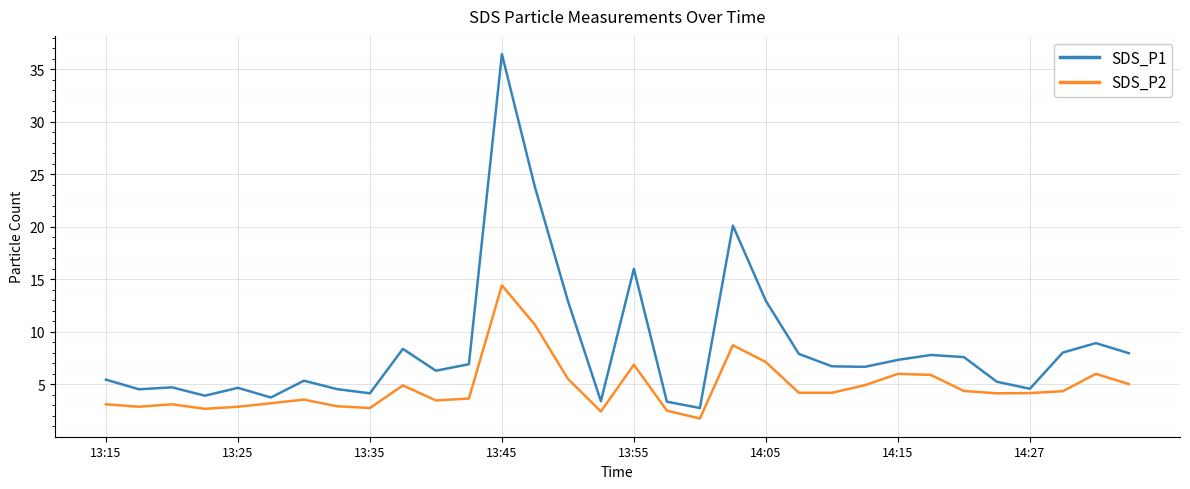

Which series has the widest spread of values?

SDS_P1